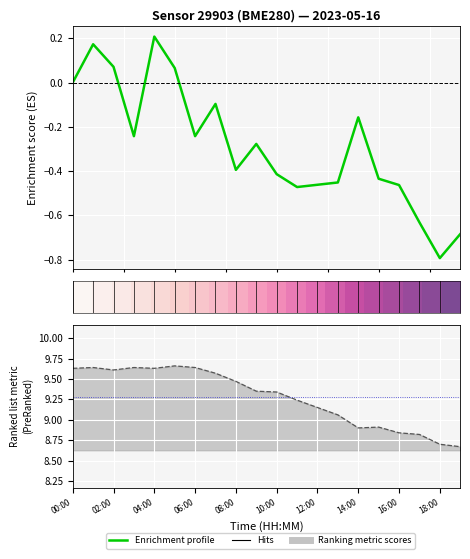

How many values in the pressure series exceed 0?

4